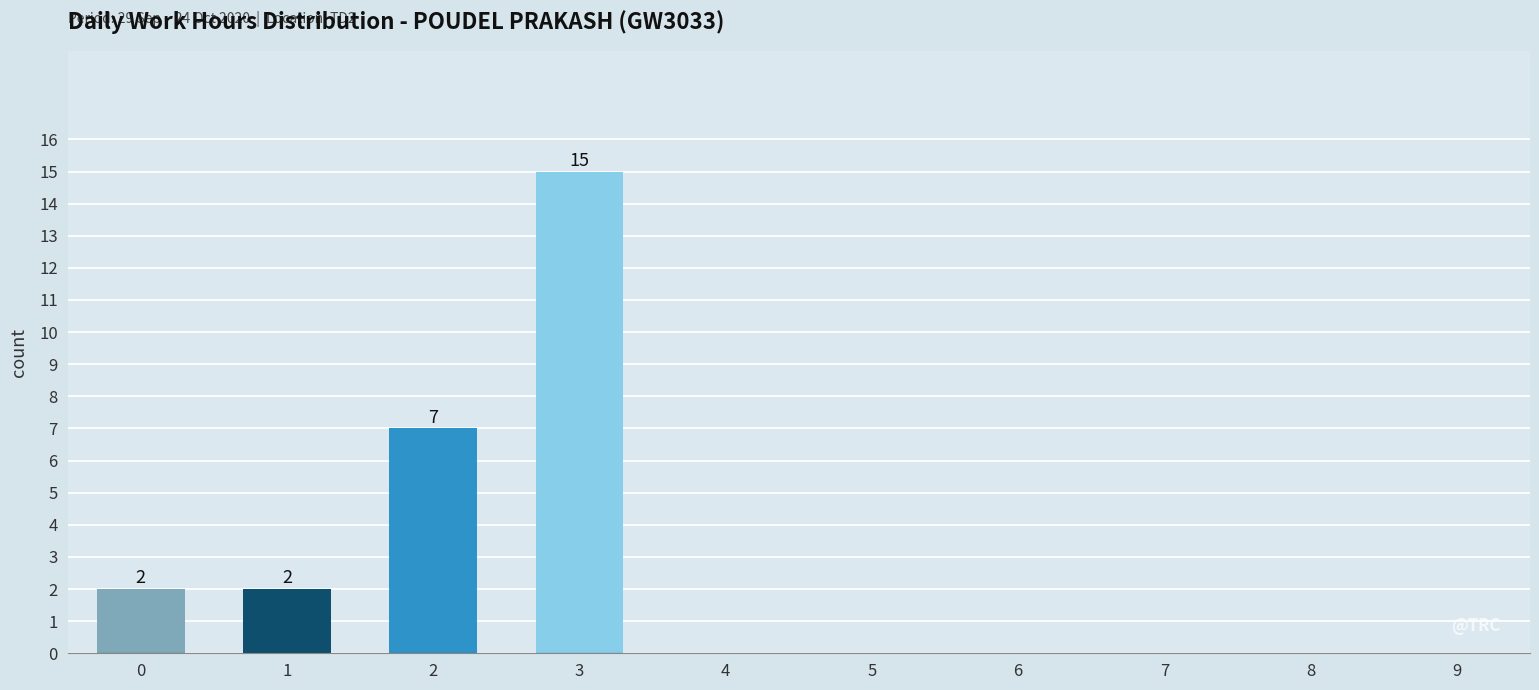

How many bars are there in total?

4